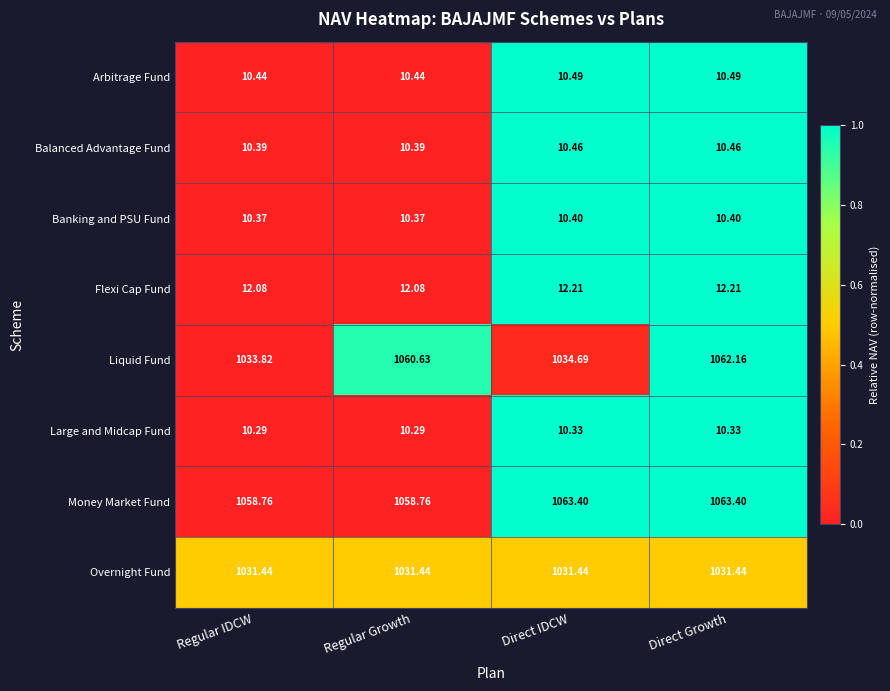

What is the greatest value displayed?

1063.4